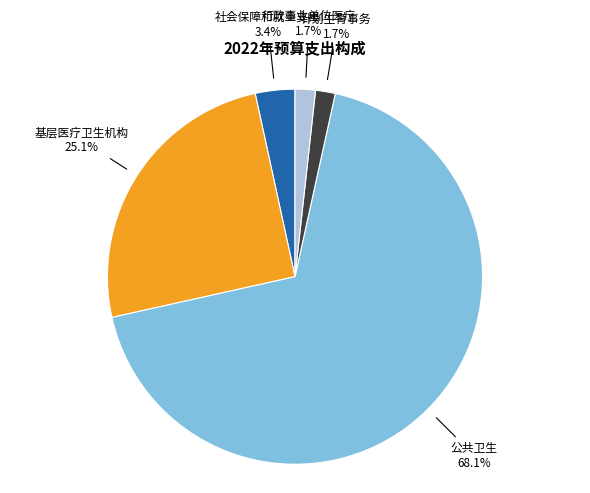

How many slices are in this pie chart?

5